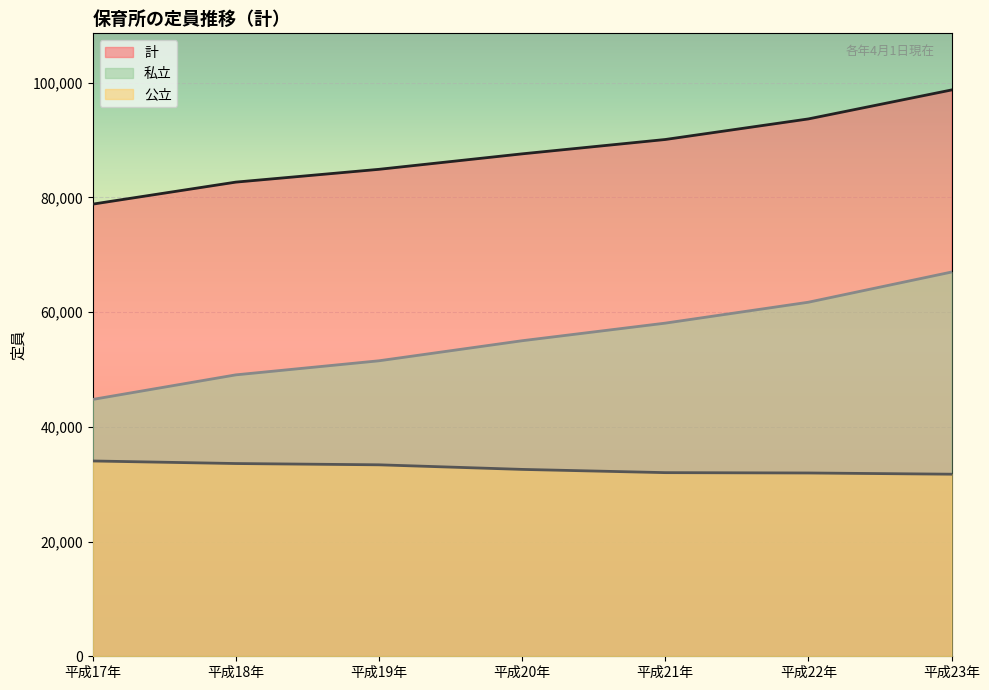

List the series in order of their overall mean, highest first.

計, 私立, 公立